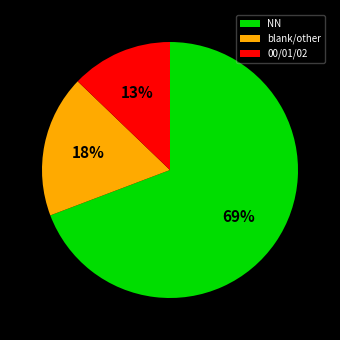

What is the largest slice in the pie chart?

NN